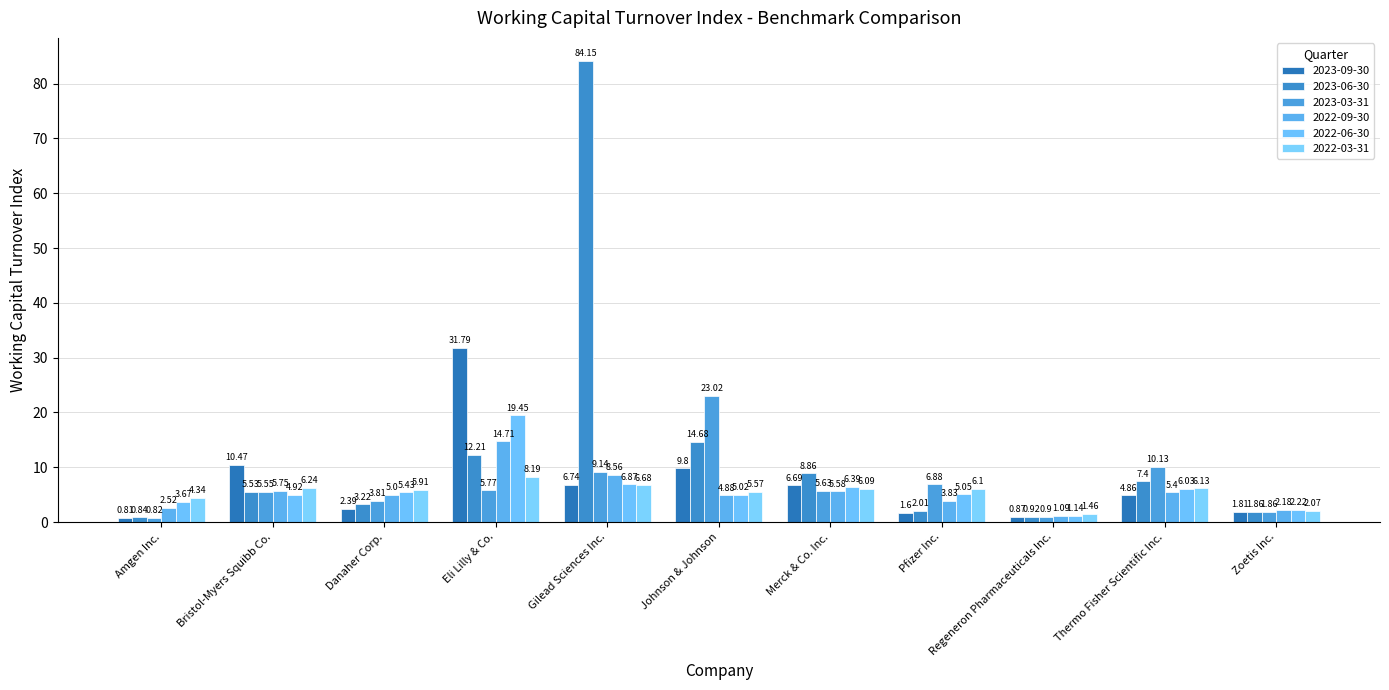

What is the difference between the maximum and minimum values in the 2022-06-30 series?

18.3